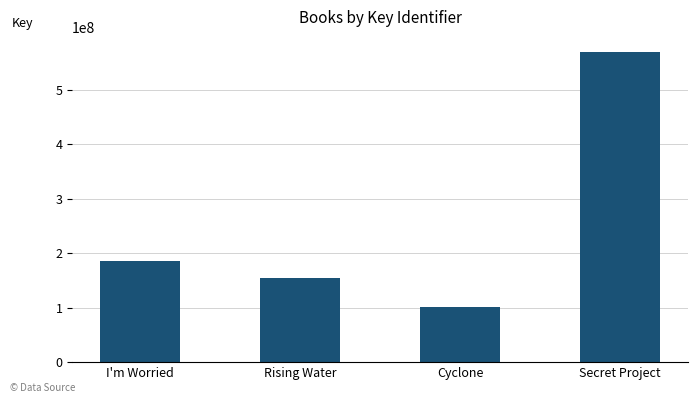

What is the greatest value displayed?

568904427